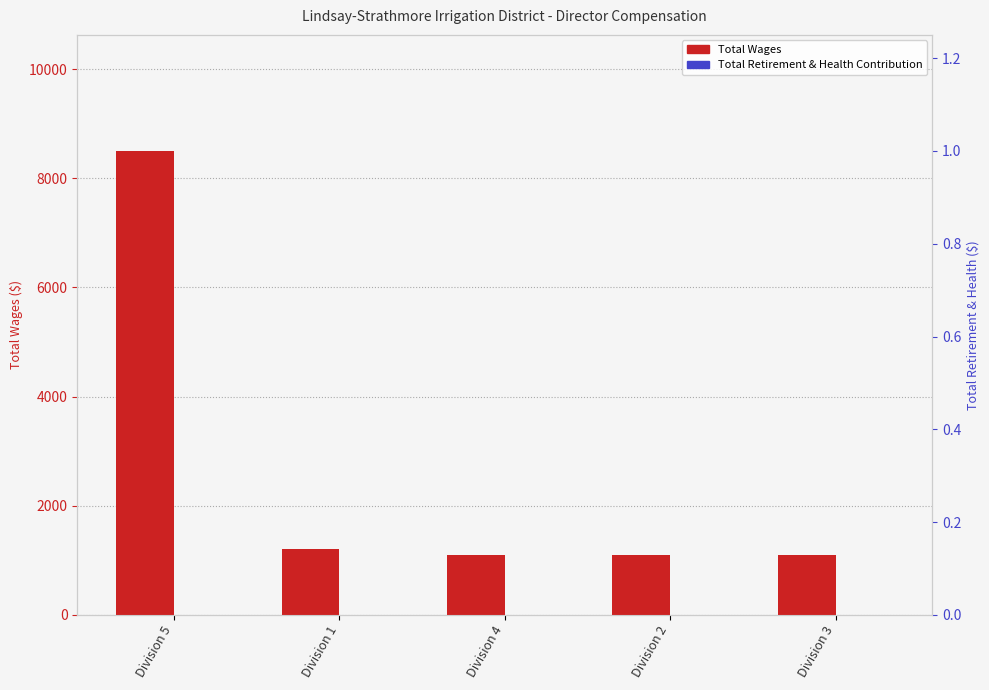

Reading left to right, what are all the values shown in this chart?

Total Wages: Division 5=8500	Division 1=1200	Division 4=1100	Division 2=1100	Division 3=1100
Total Retirement & Health Contribution: Division 5=0	Division 1=0	Division 4=0	Division 2=0	Division 3=0